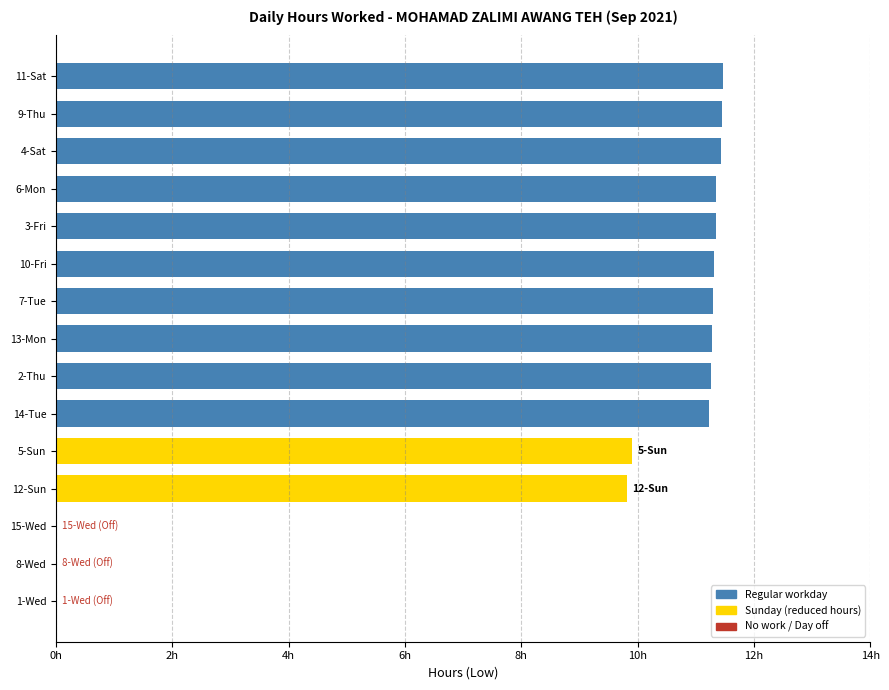

How many values exceed 11?

10